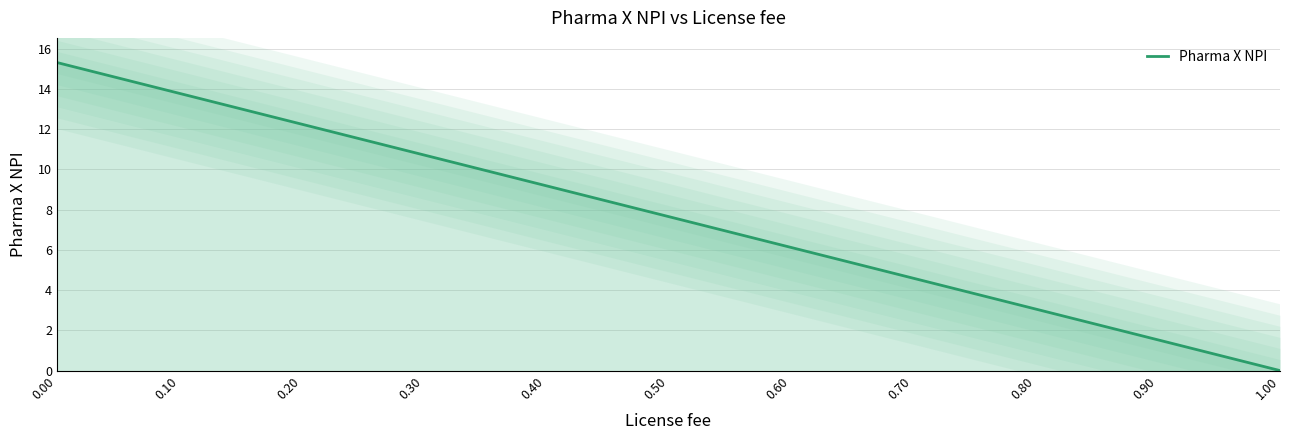

What is the difference between the second highest and minimum values?

14.6